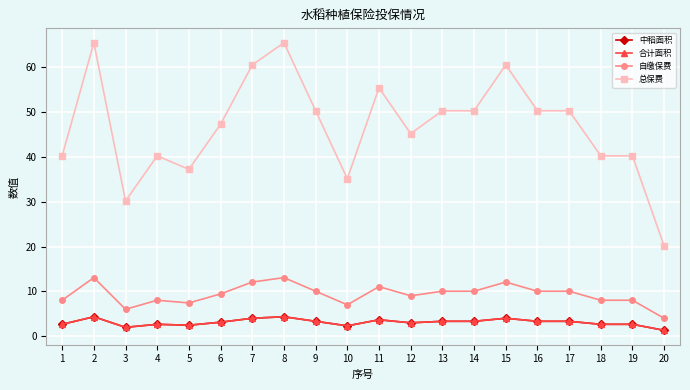

Is this an area chart (filled region under the line)?

No